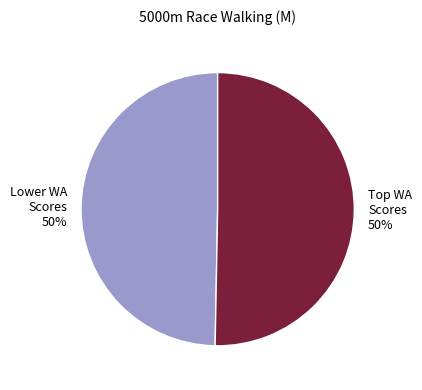

To the nearest percent, what is the average slice percentage?

50%